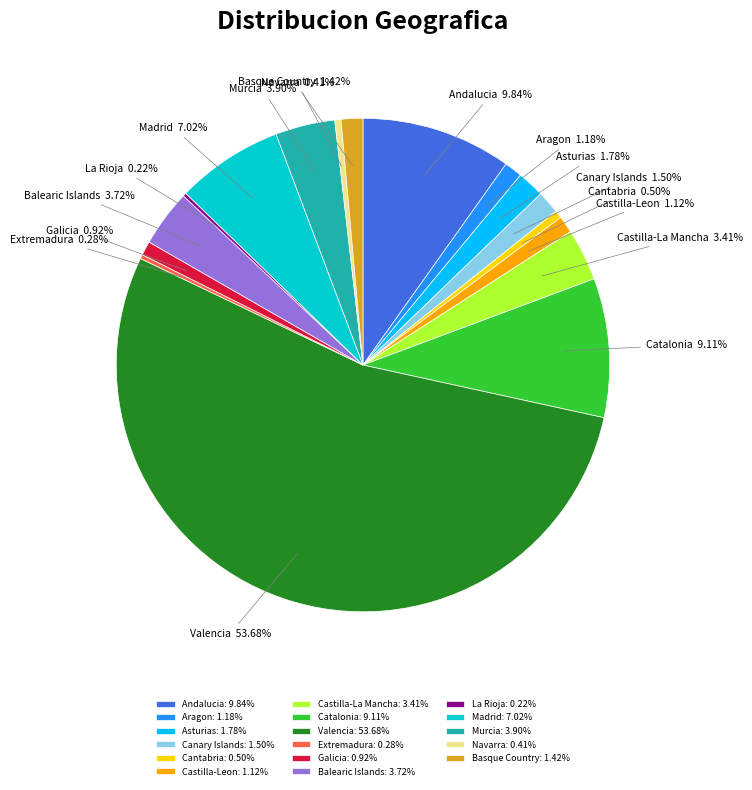

Do Aragon and Madrid together represent more than half of the pie?

No